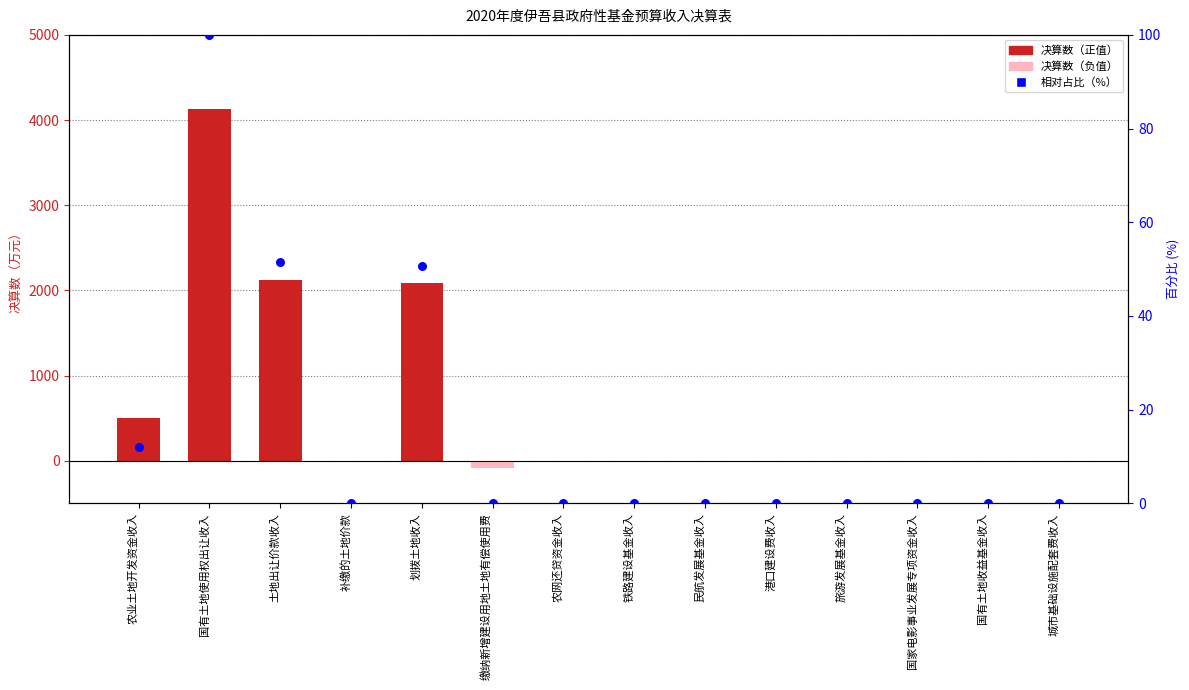

Which series contains the highest Y value?

决算数